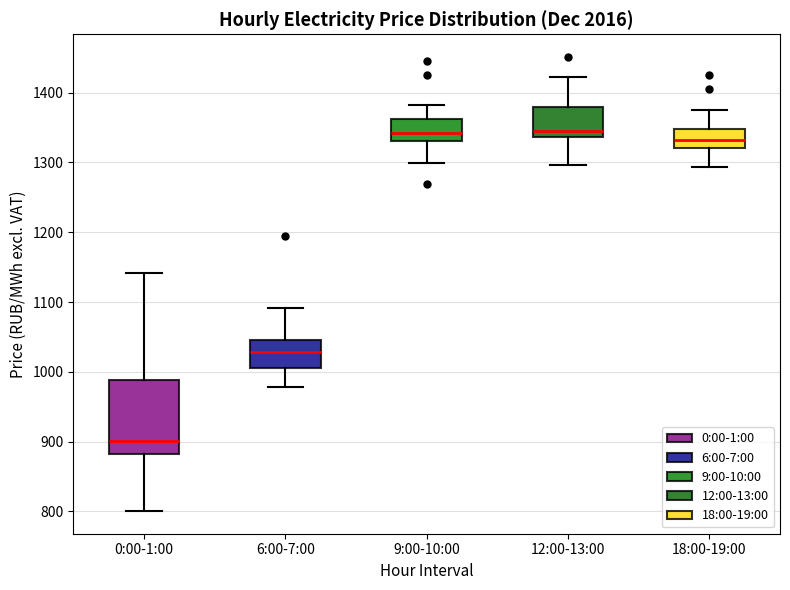

Comparing the boxes themselves (not the whiskers), which one is the tallest?

0:00-1:00